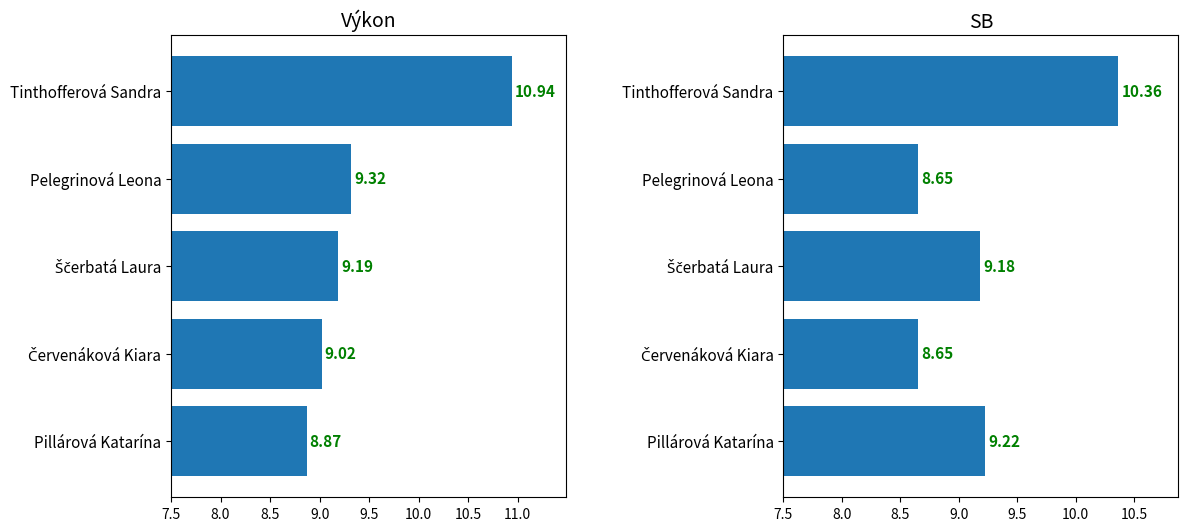

What is the value of the SB (s) bar at the 2nd from the left?

8.7